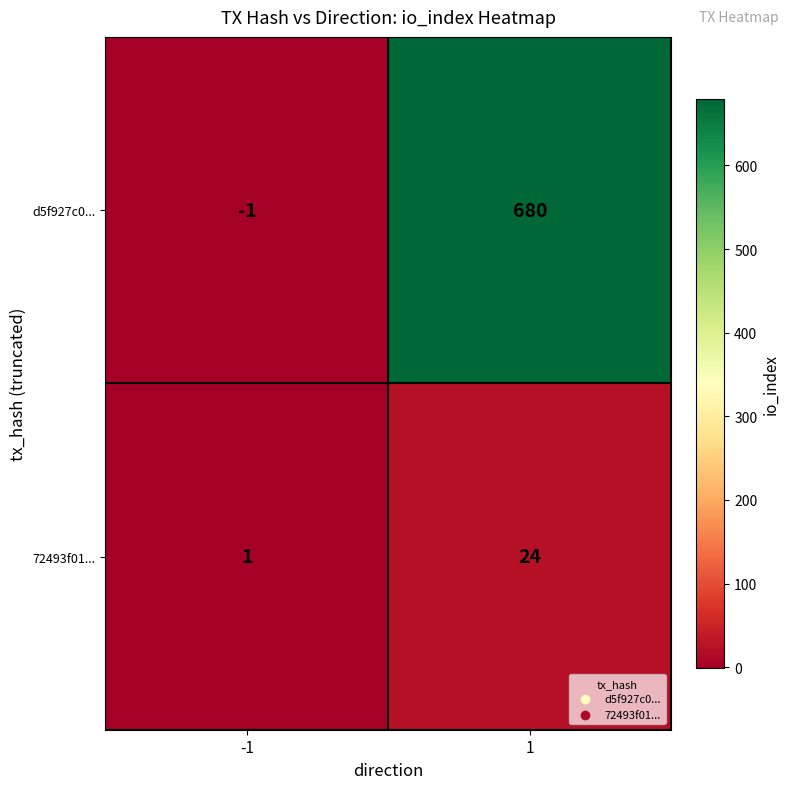

List the series in order of their overall mean, highest first.

d5f927c0..., 72493f01...